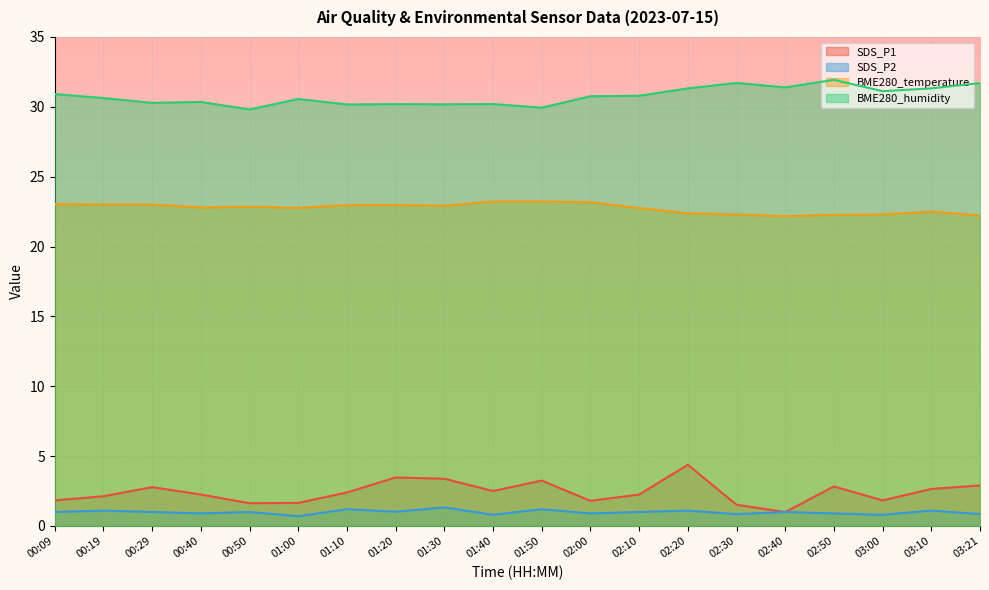

Is the value of SDS_P2 at 03:10 greater than the value of SDS_P1 at 02:10?

No